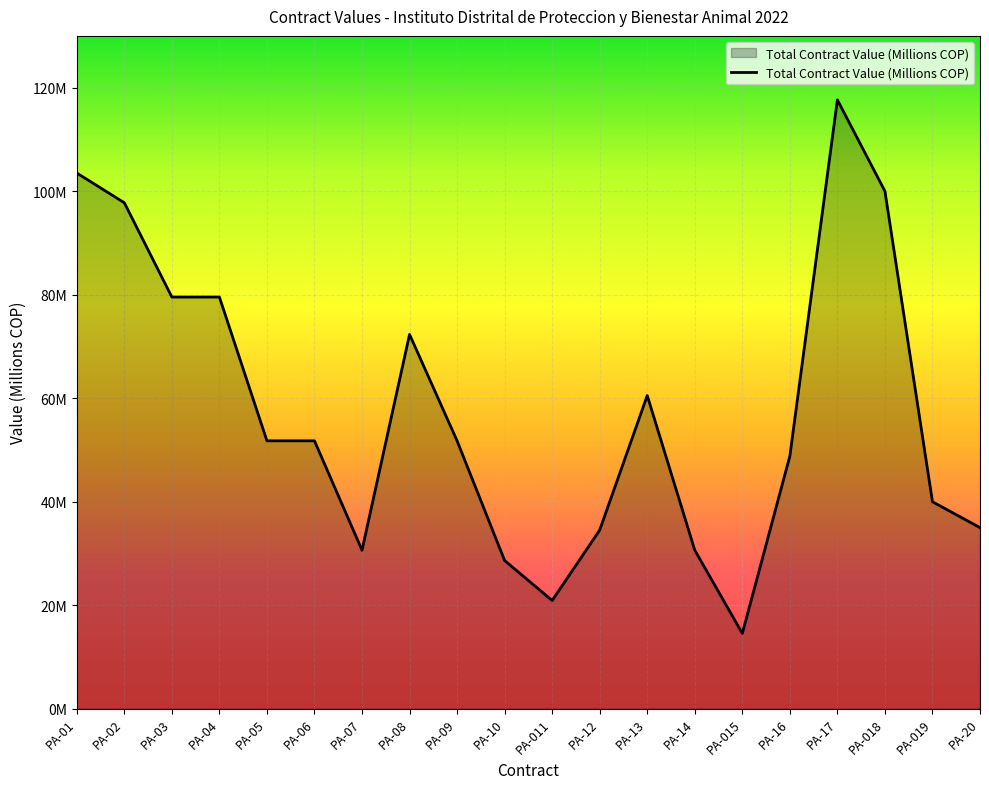

Does the chart display data point markers on the line(s)?

No